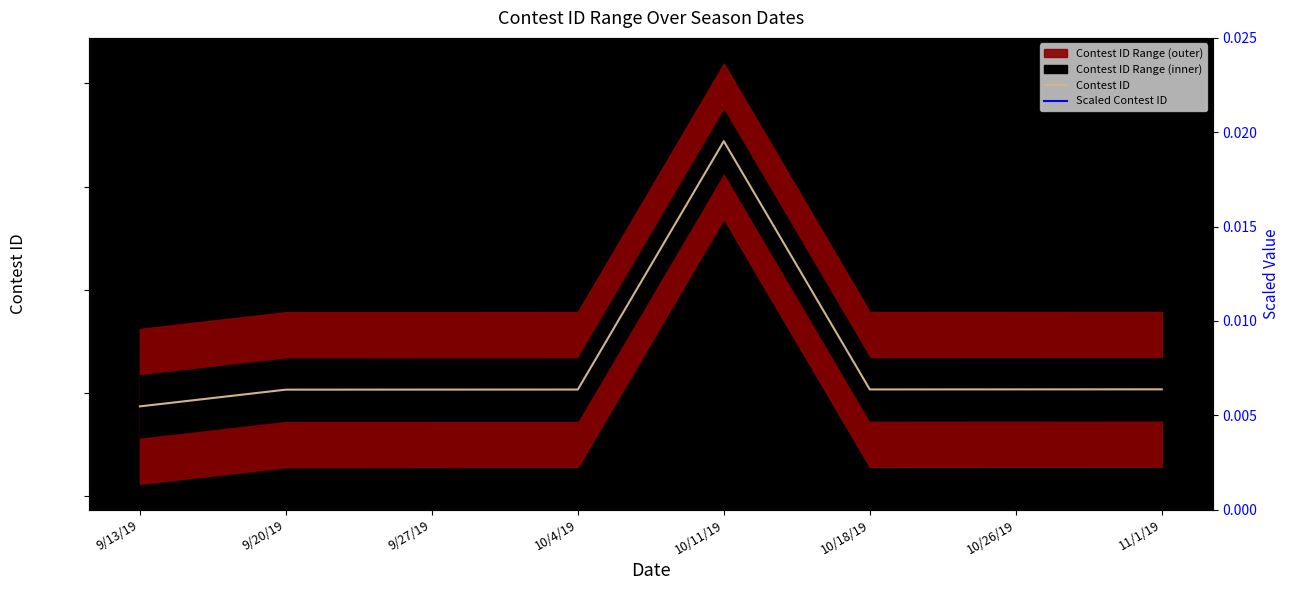

List the series in order of their peak value, lowest first.

Scaled Contest ID, Contest ID